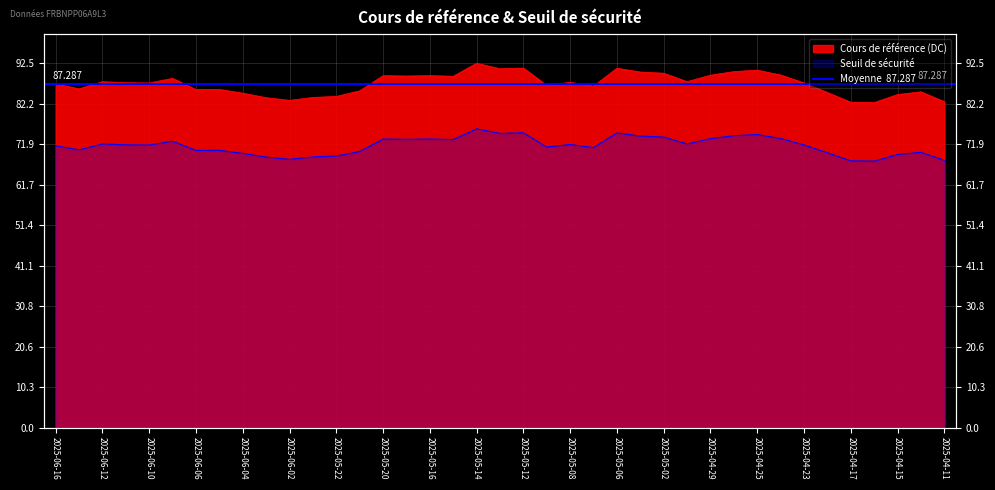

What is the total value across all series at 2025-05-02?

163.7